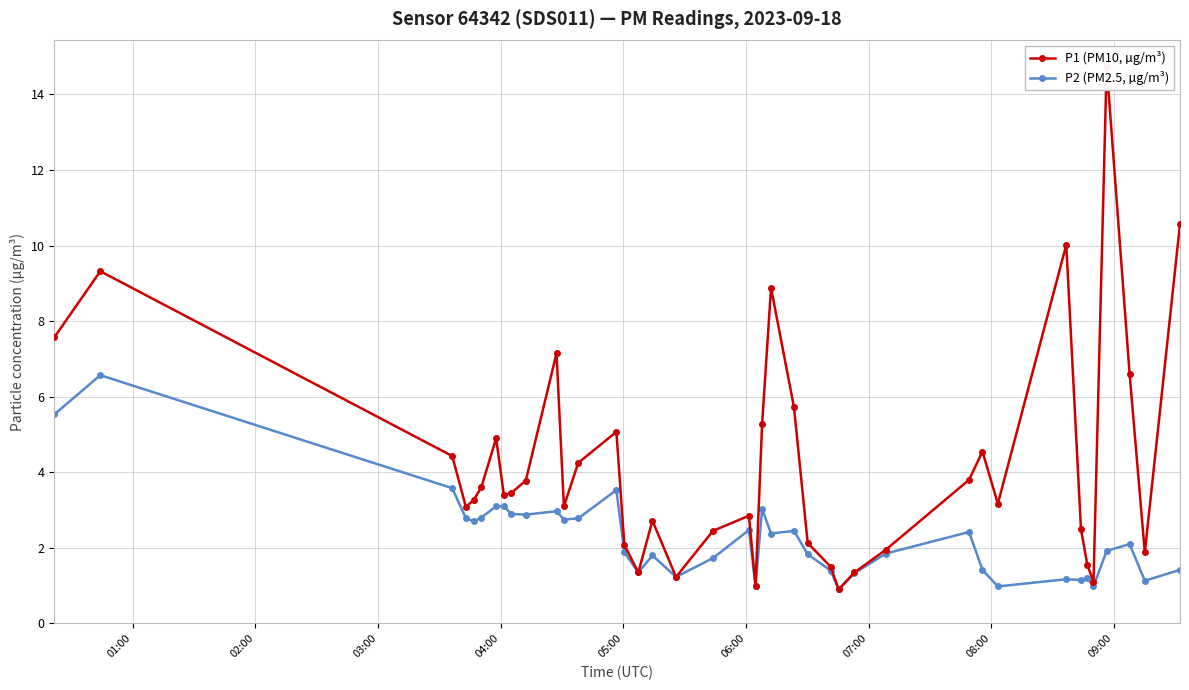

How many lines are shown in the chart?

2